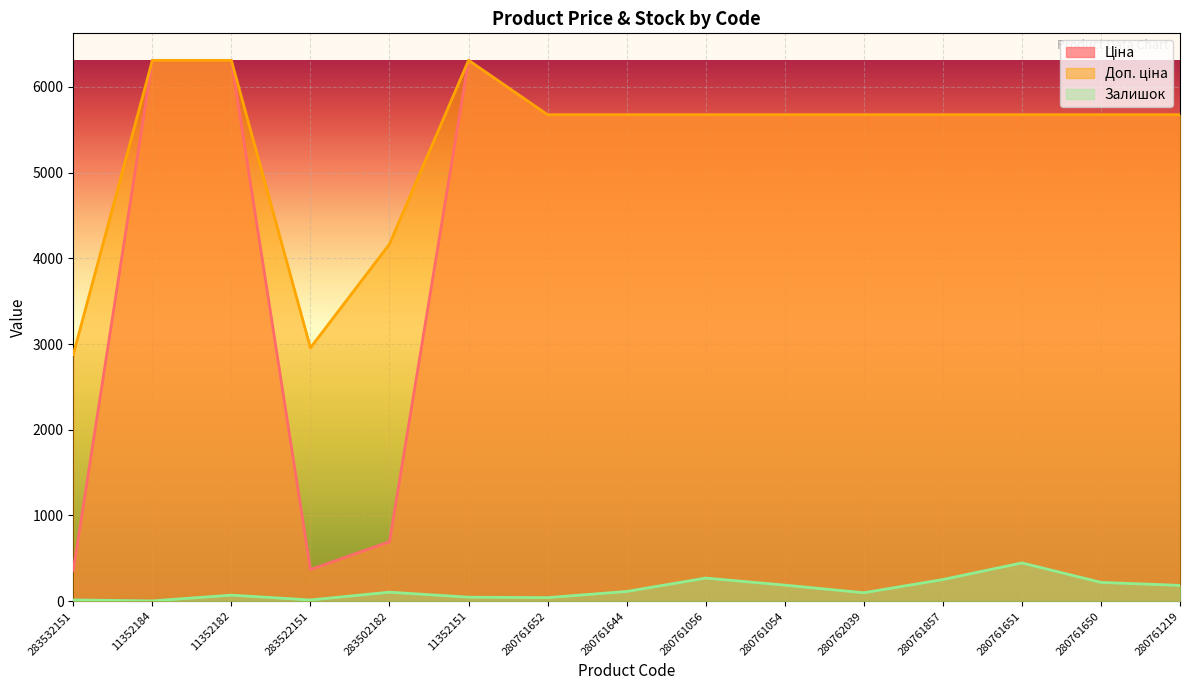

True or false: Залишок has a value of 59.3 at 280762039.

False